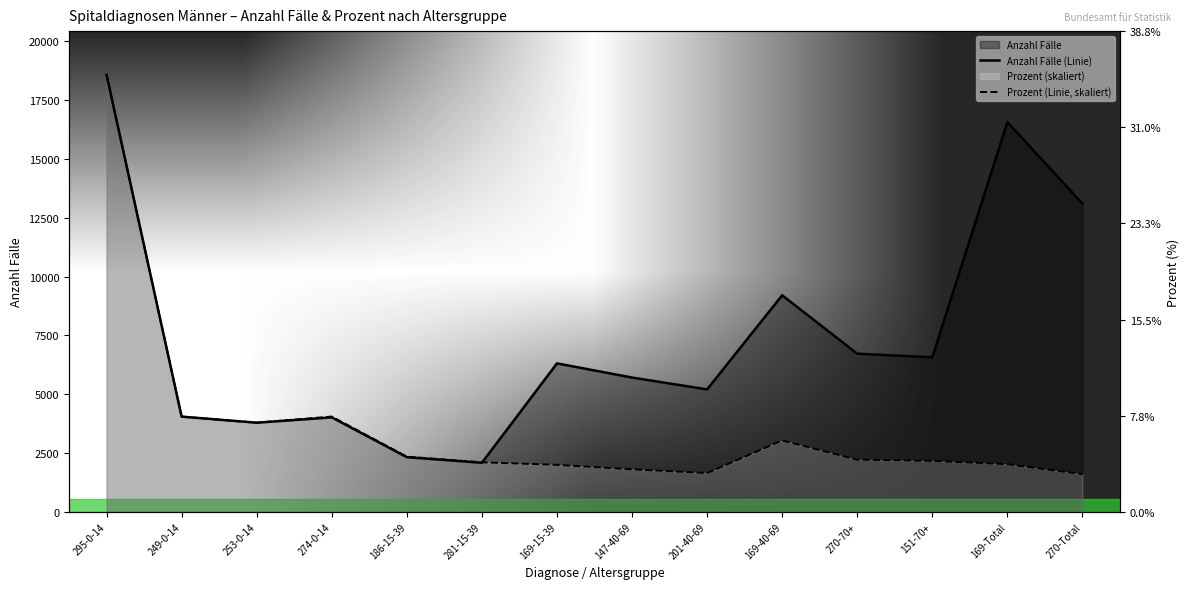

How many lines are shown in the chart?

2